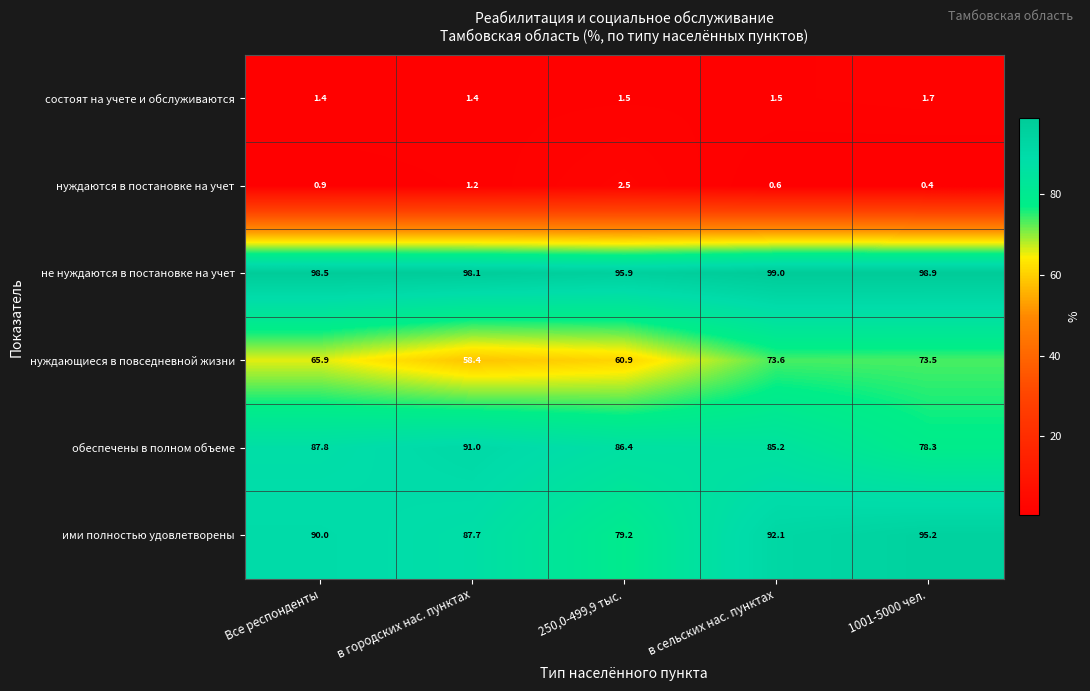

At 1001-5000 чел., list the series in order from largest to smallest.

не нуждаются в постановке на учет, ими полностью удовлетворены, обеспечены в полном объеме, нуждающиеся в повседневной жизни, состоят на учете и обслуживаются, нуждаются в постановке на учет